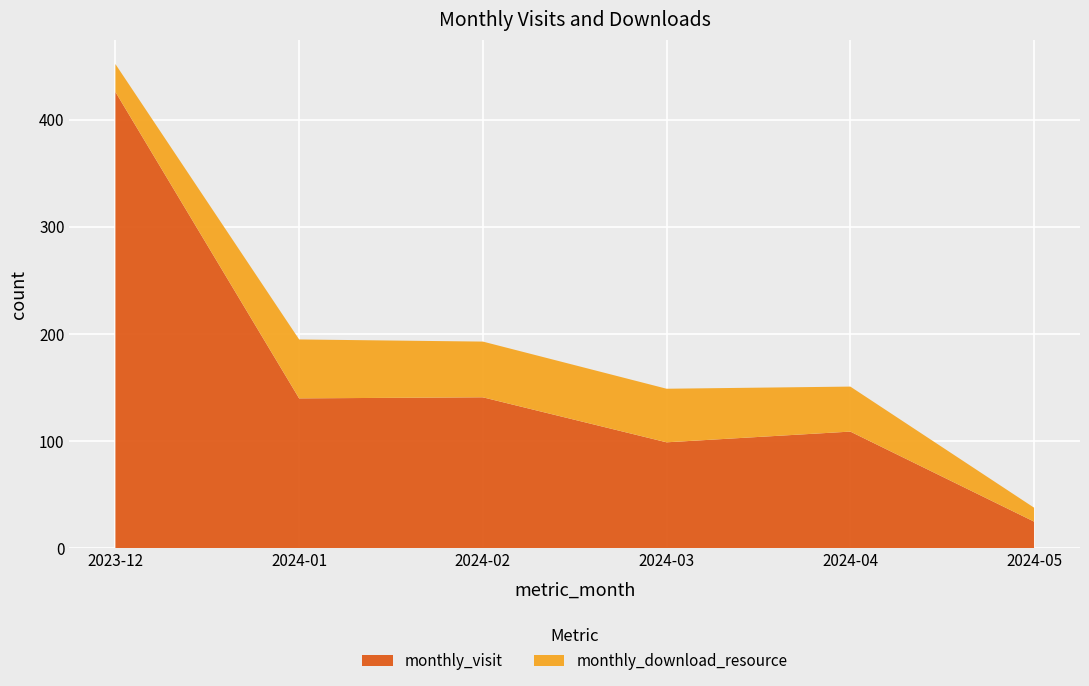

Reading left to right, extract all data points from this chart.

monthly_visit: 2023-12=426	2024-01=140	2024-02=141	2024-03=99	2024-04=109	2024-05=25
monthly_download_resource: 2023-12=26	2024-01=55	2024-02=52	2024-03=50	2024-04=42	2024-05=13